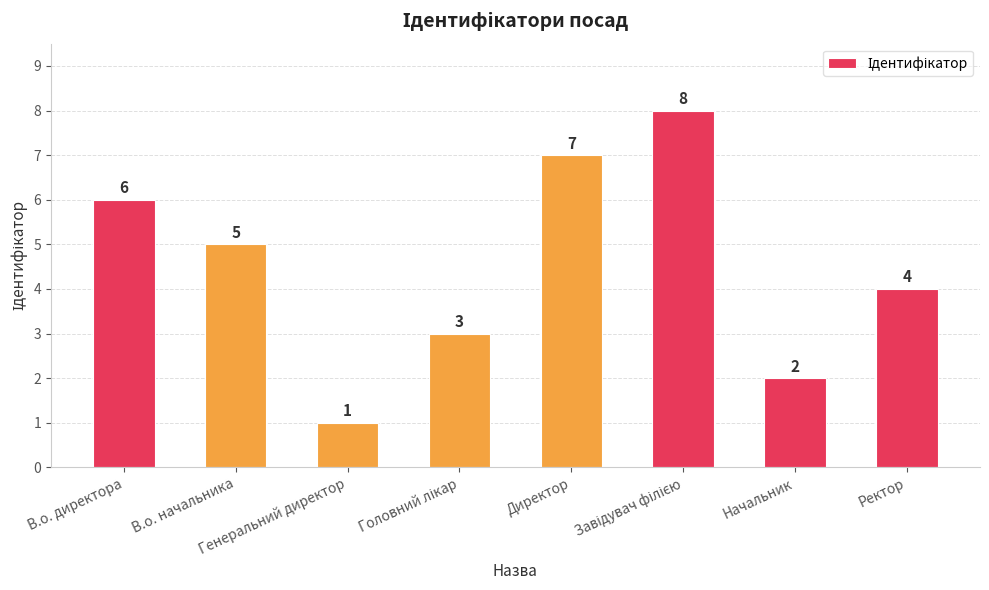

How many values are between 3 and 7?

5